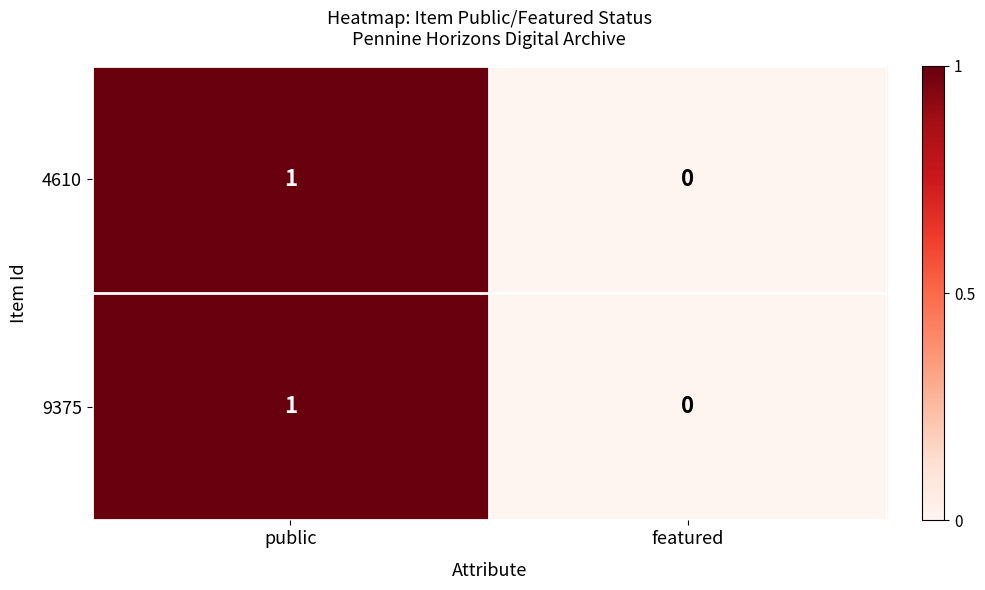

At which label does 4610 reach its minimum?

featured